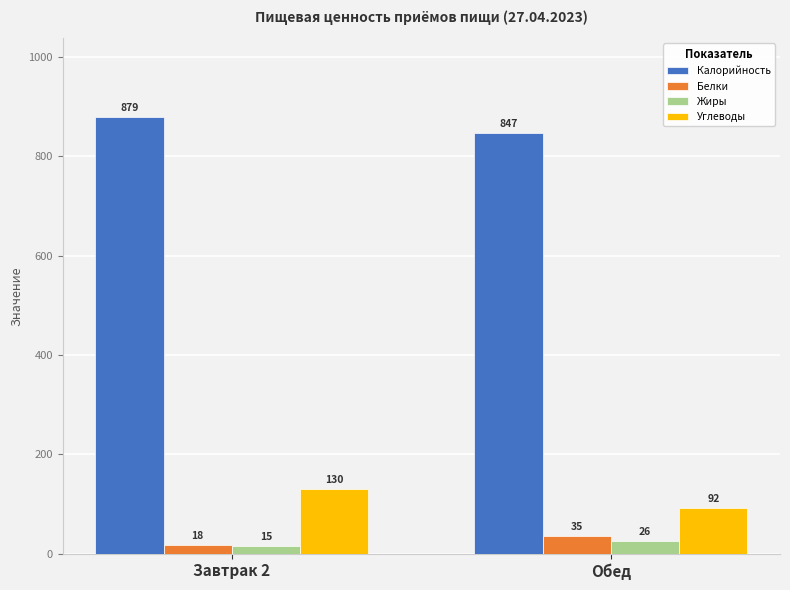

How many bars are there in total?

8